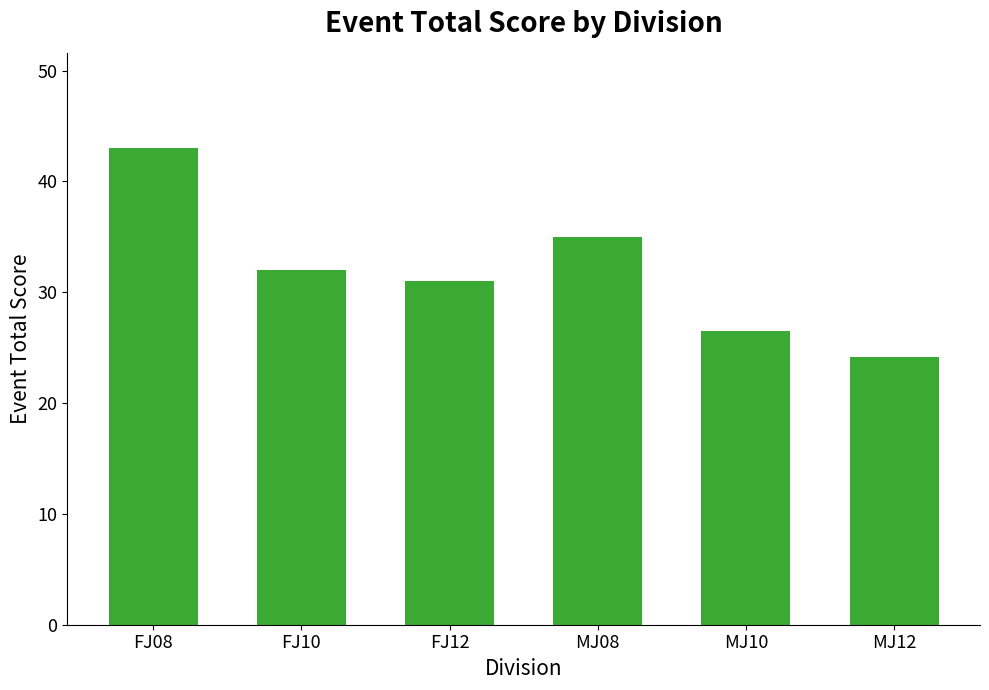

What is the label of the 3rd bar from the right?

MJ08